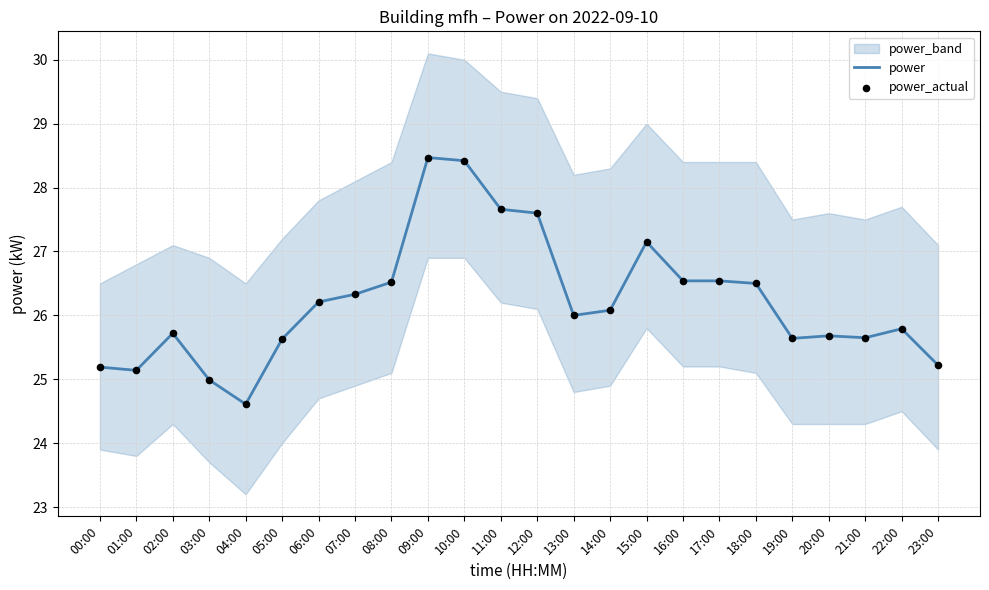

True or false: power has a value of 26.5 at 08:00.

True